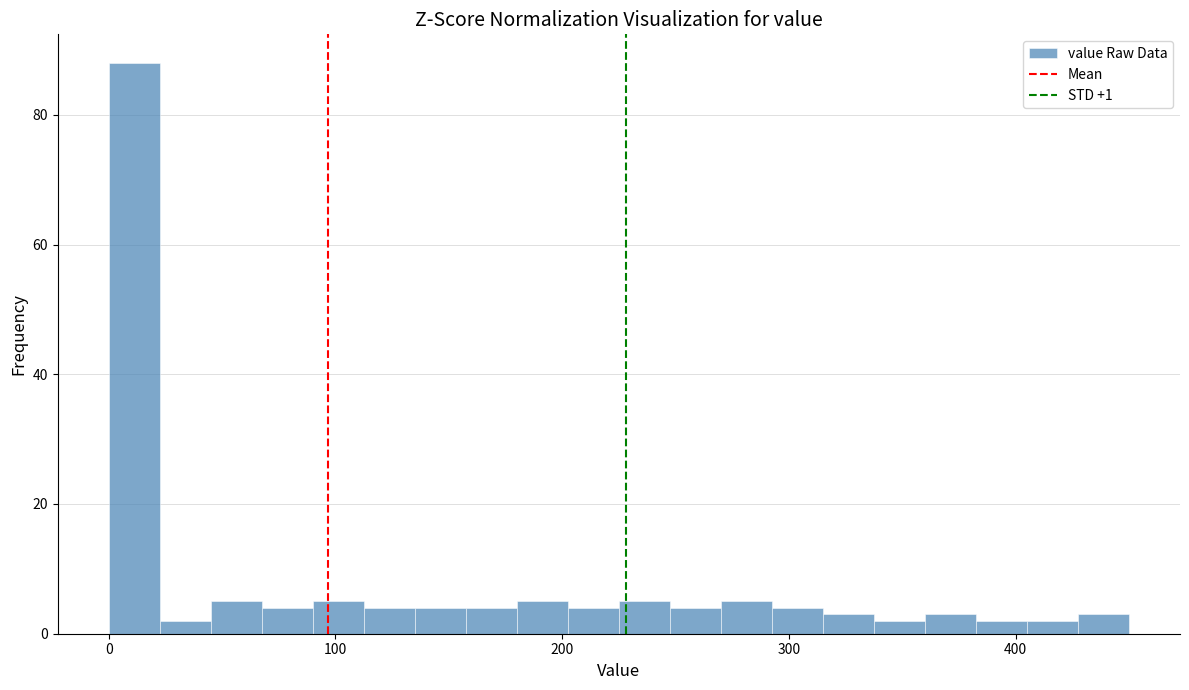

Around what value on the x-axis is the tallest bar? Give the approximate position of its centre, as read against the axis.

10